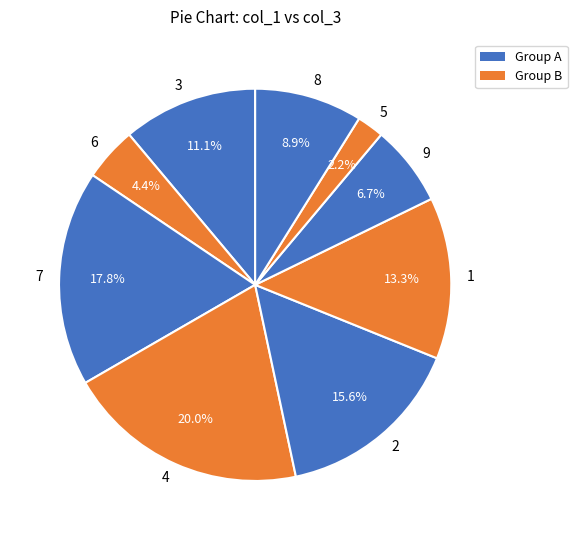

What percentage is the 4 slice, to the nearest percent?

20%